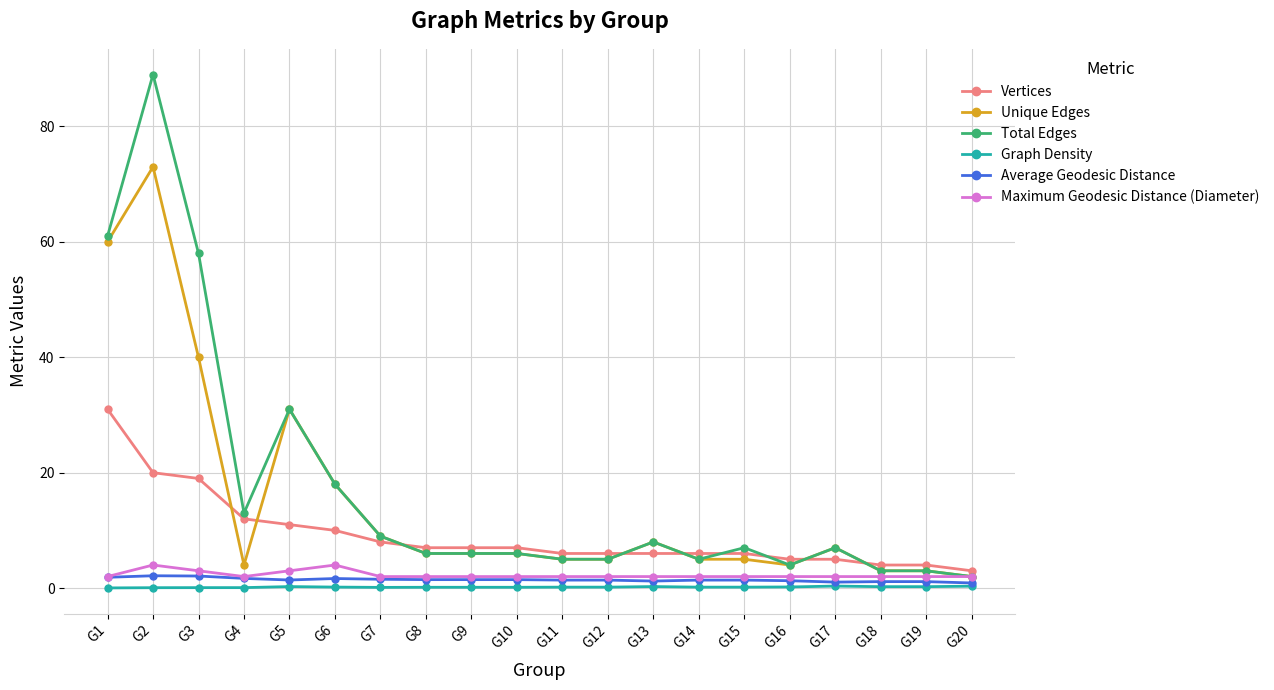

True or false: Maximum Geodesic Distance (Diameter) has more than 0 interior local peaks.

True